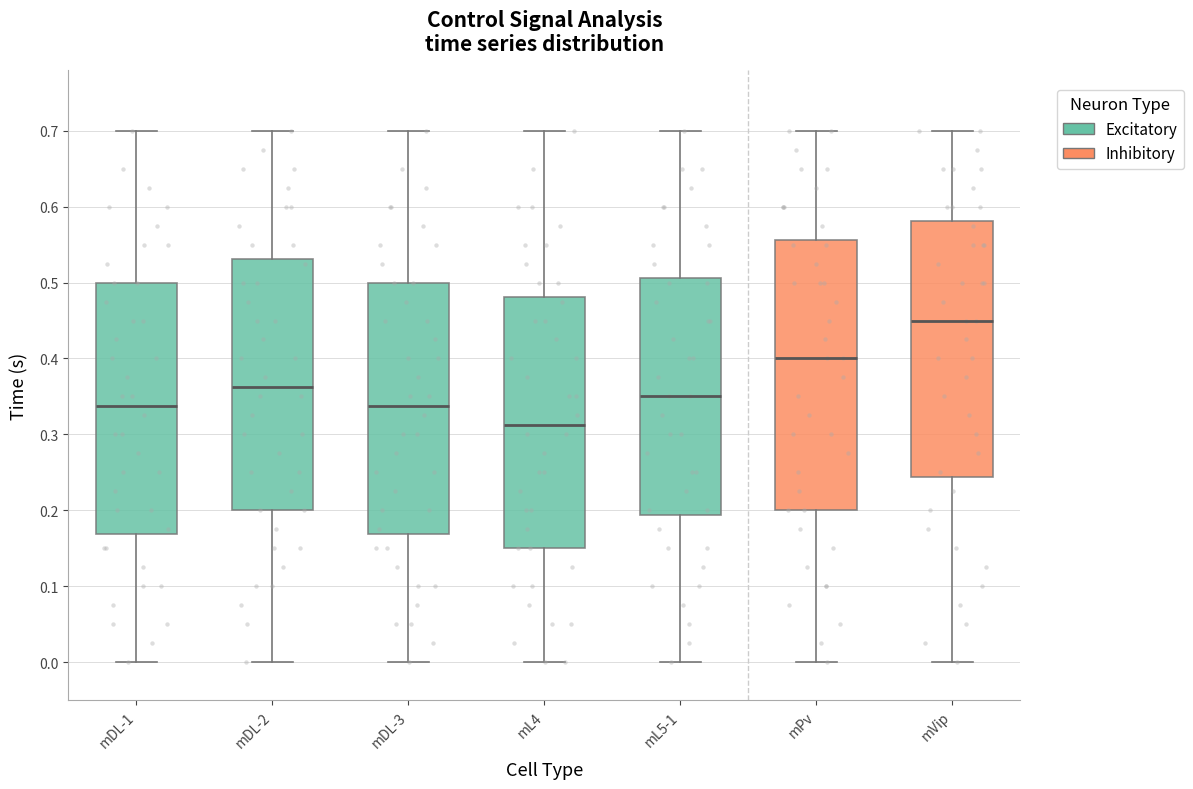

Comparing the boxes themselves (not the whiskers), which one is the tallest?

mPv